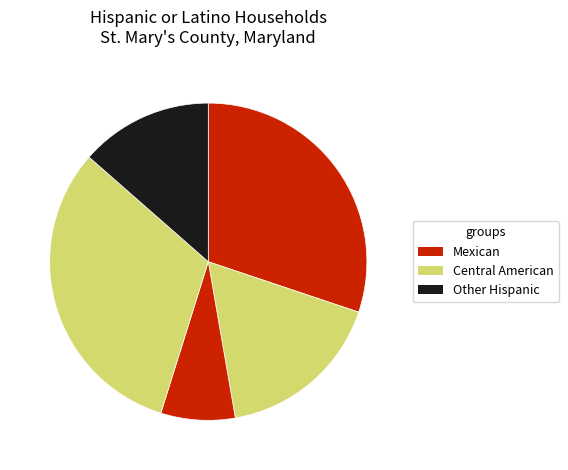

Count the number of slices in the pie.

5